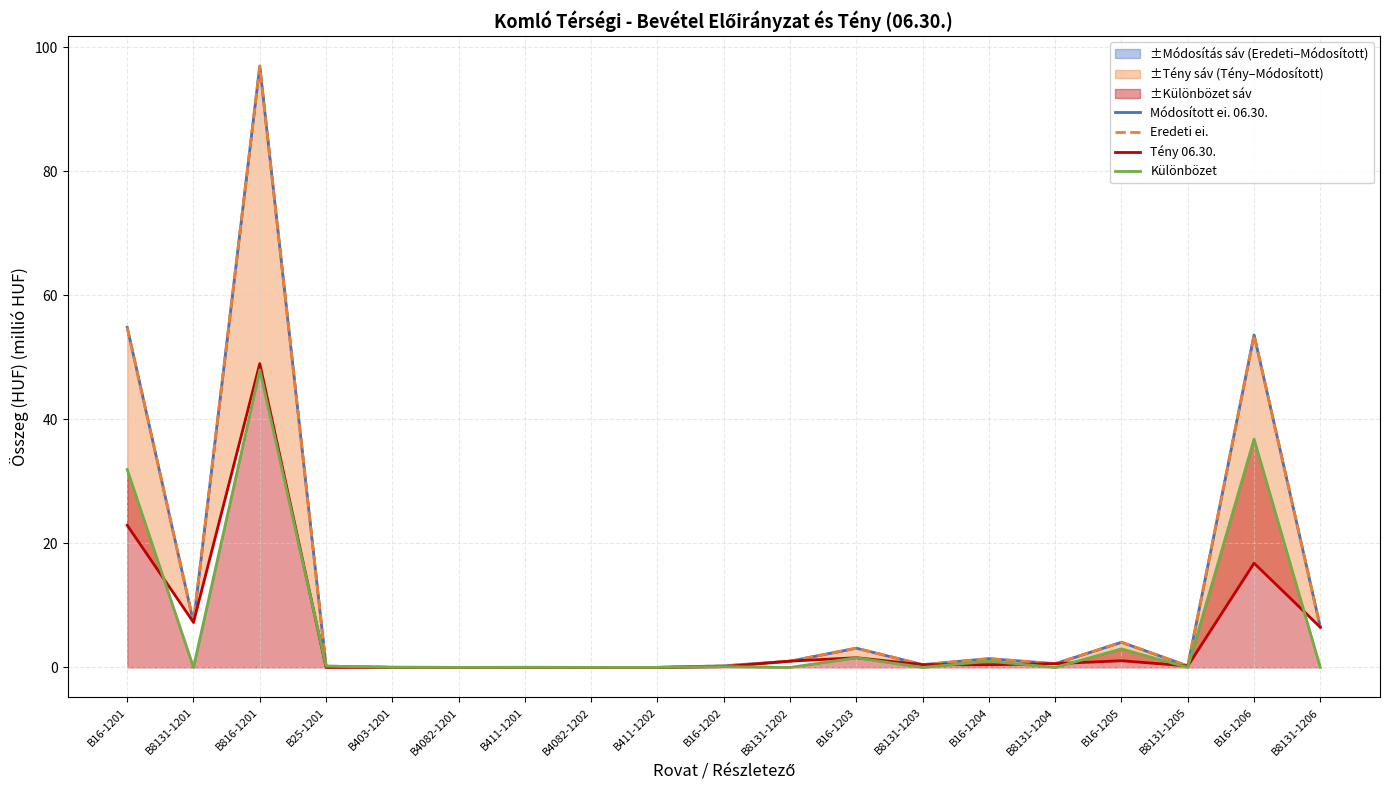

What is the spread (max minus min) of values at B25-1201?

0.2